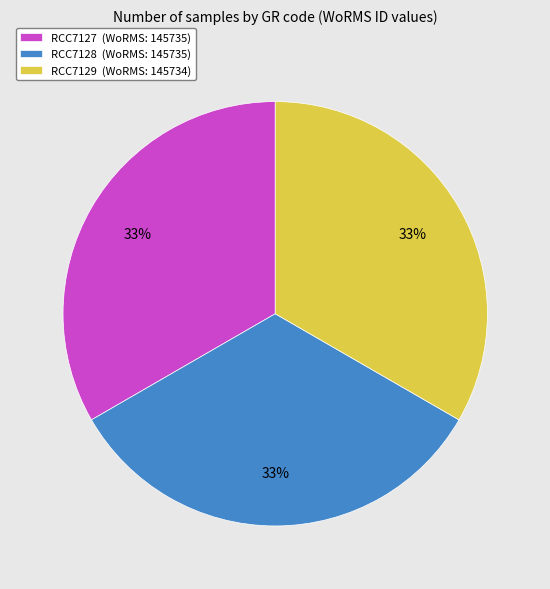

Approximately how many times larger is the value at RCC7127 (WoRMS: 145735) compared to RCC7129 (WoRMS: 145734)?

1.0